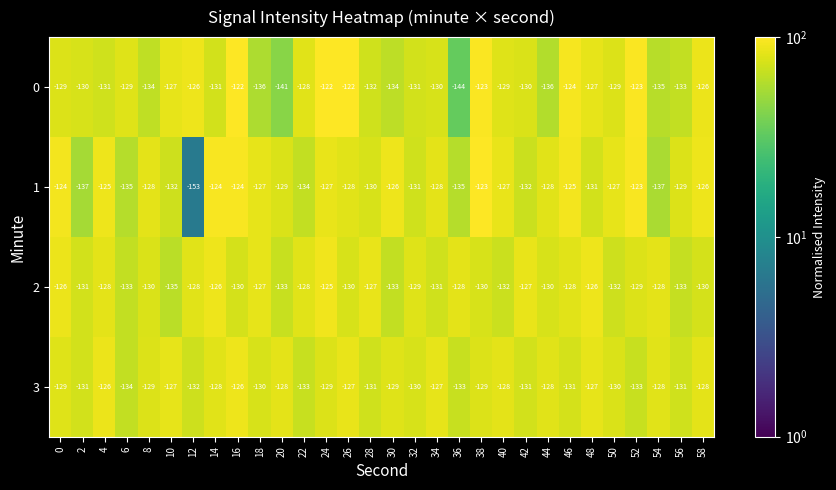

What is the minimum value shown in the chart?

-153